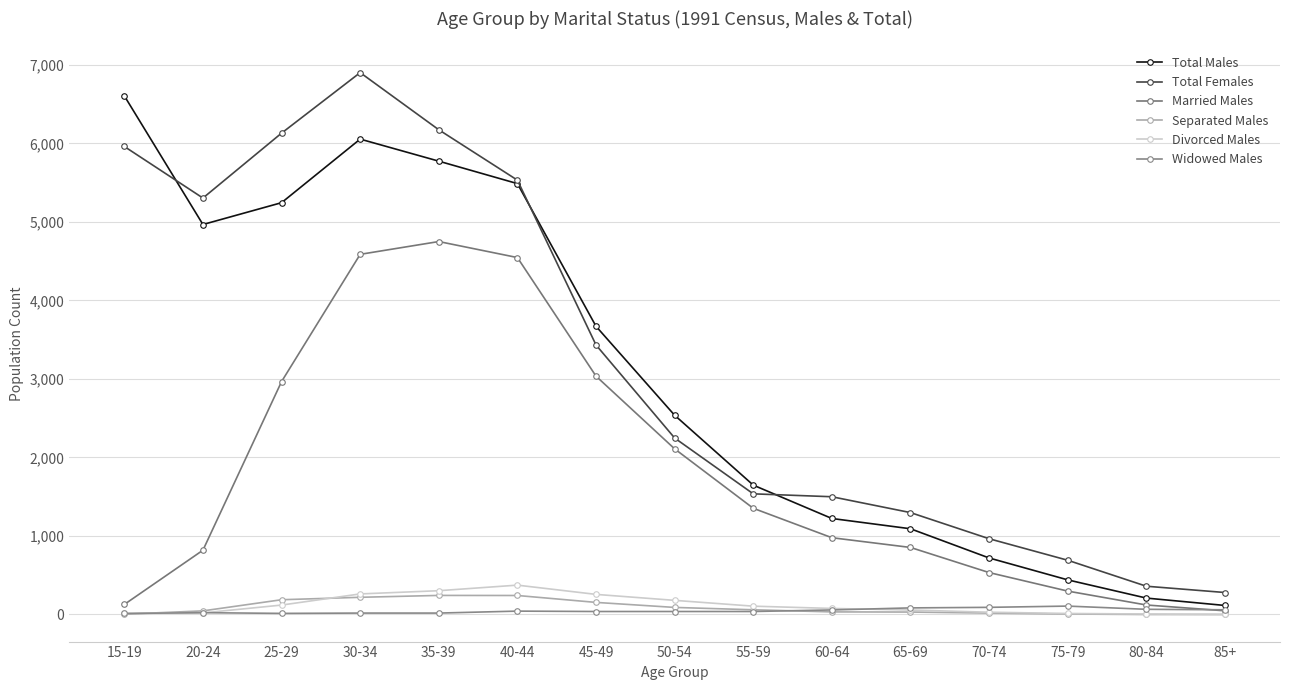

True or false: Married Males has more than 0 interior local peaks.

True